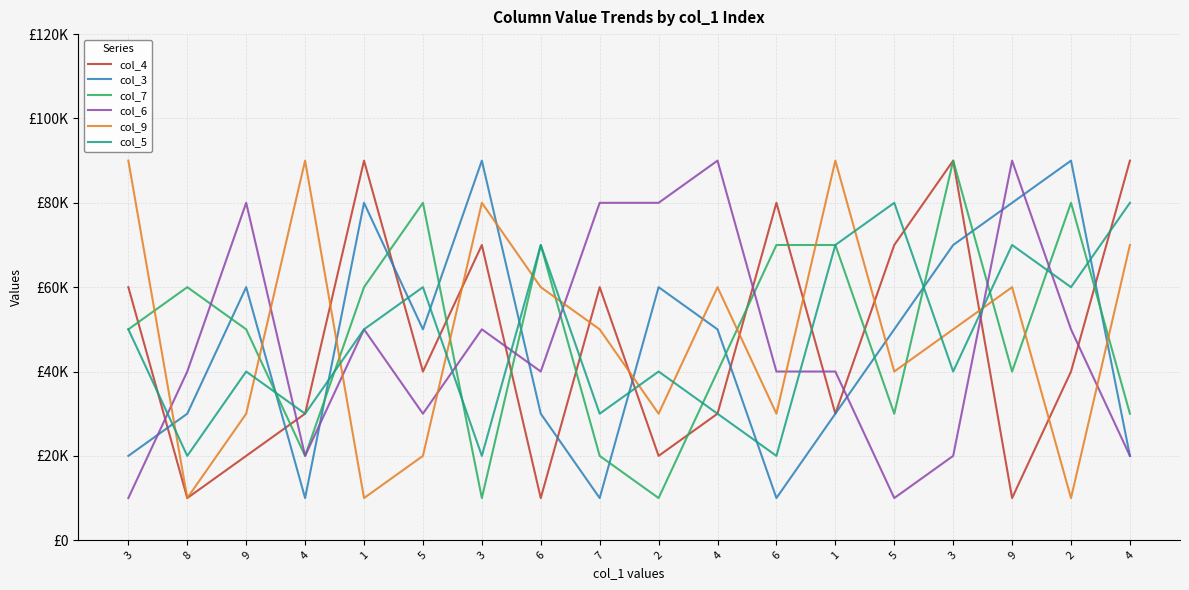

Where is col_3 nearest to the value 50000?

5